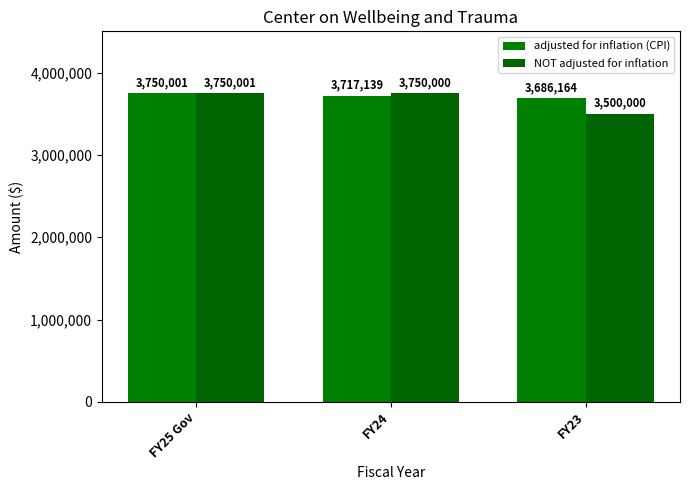

Reading right to left, extract all data points from this chart.

adjusted for inflation (CPI): FY23=3686164	FY24=3717139	FY25 Gov=3750001
NOT adjusted for inflation: FY23=3500000	FY24=3750000	FY25 Gov=3750001